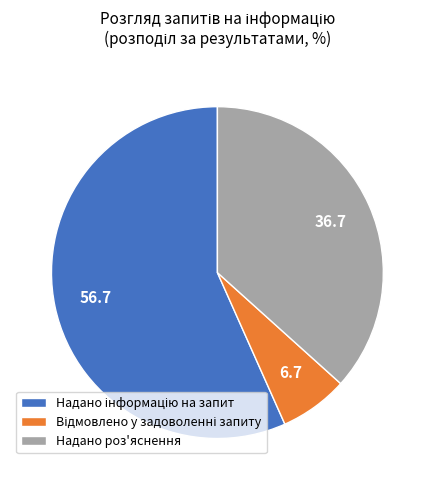

Count the number of slices in the pie.

3